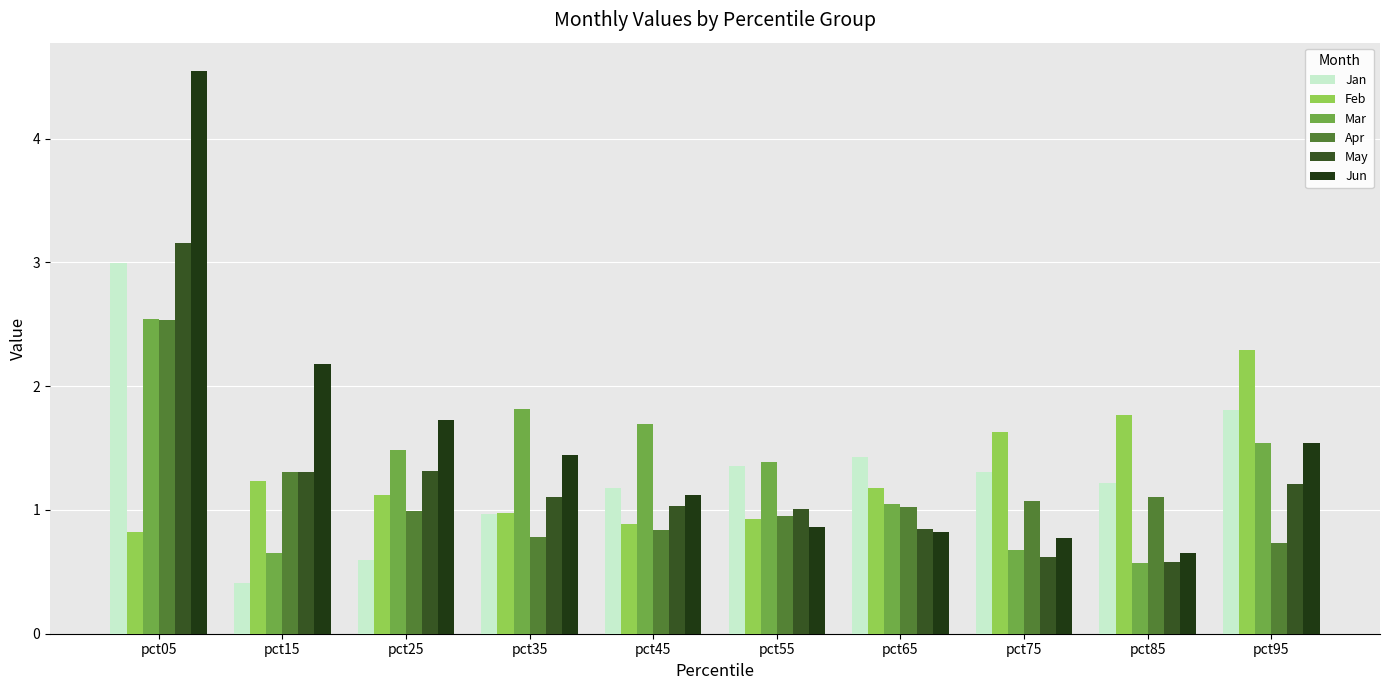

How many data points in Feb are less than 1?

4